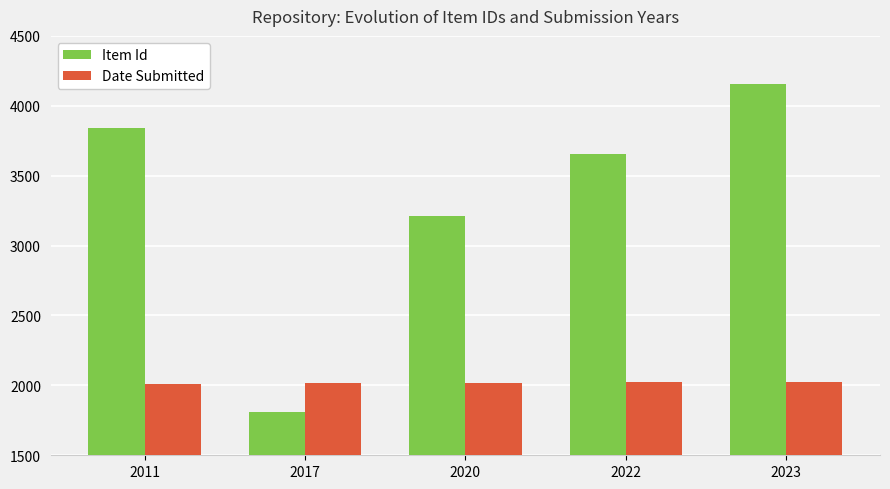

Rank the series by their average value, from highest to lowest.

Item Id, Date Submitted